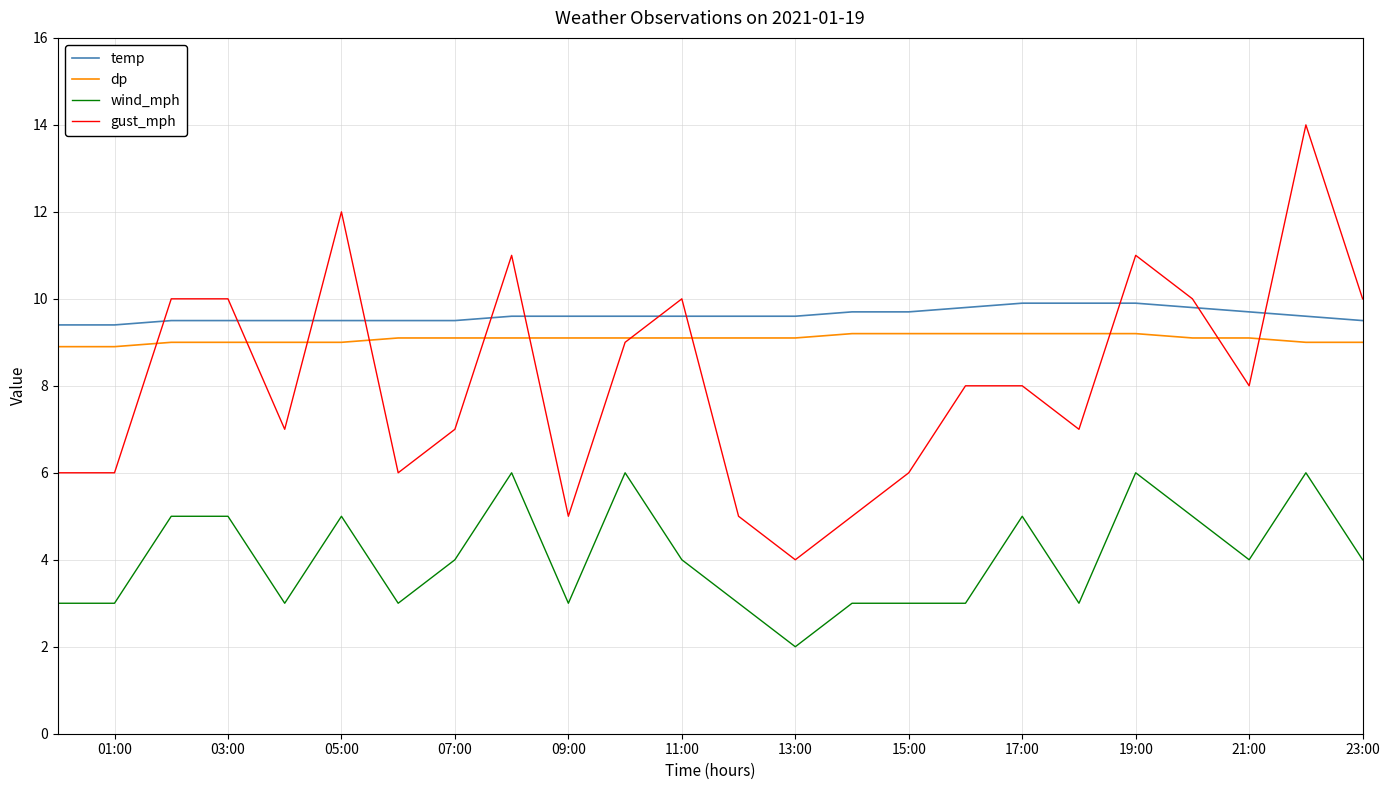

True or false: temp and wind_mph cross at least once.

False